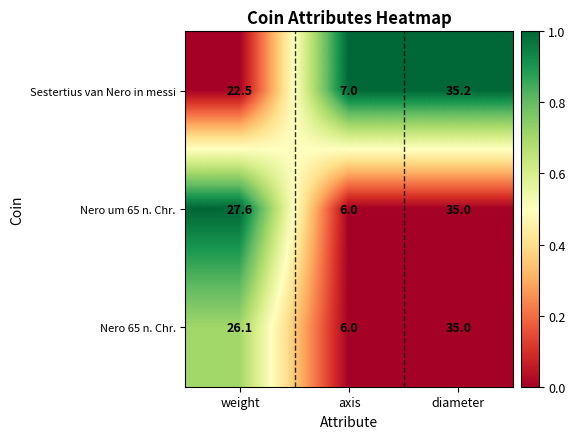

At which category is the sum across all series the highest?

diameter